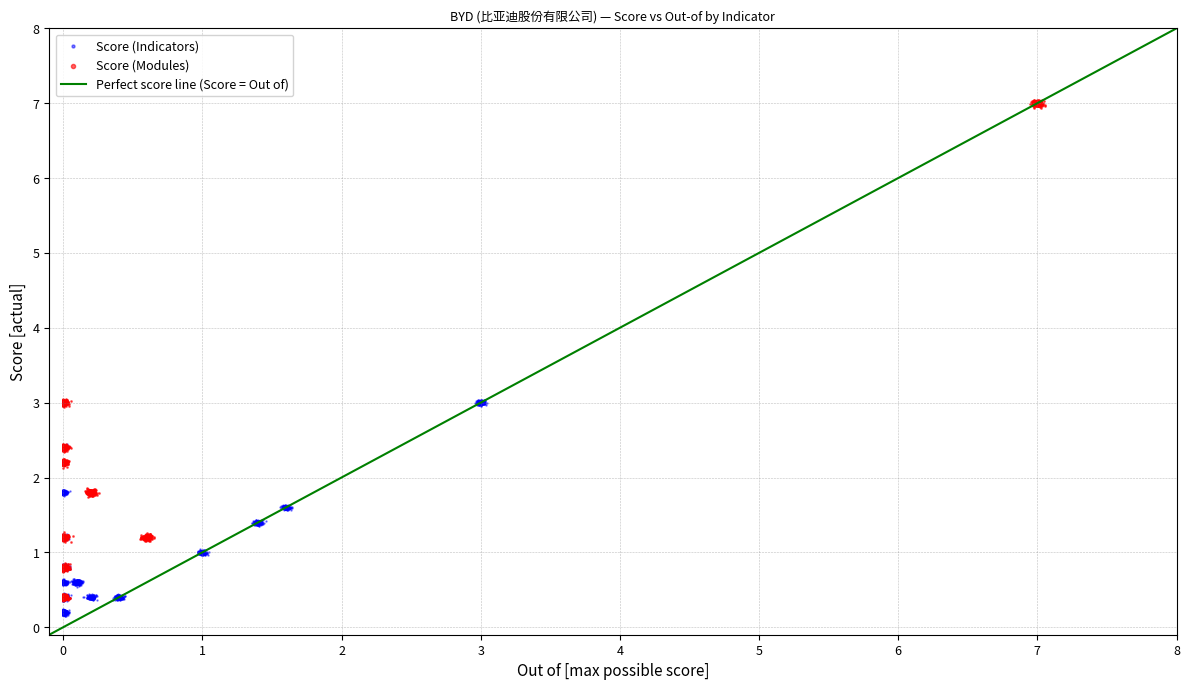

Which series reaches the maximum Y coordinate?

Score (Modules)